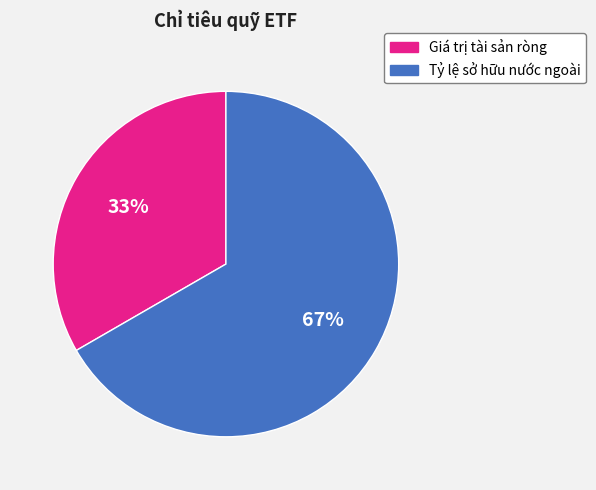

Do Tỷ lệ sở hữu nước ngoài and Giá trị tài sản ròng together represent more than half of the pie?

Yes